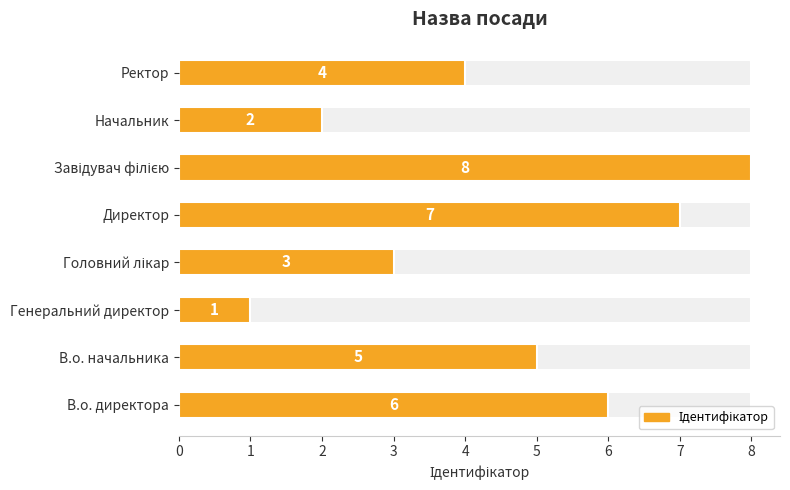

Are the bars horizontal?

Yes